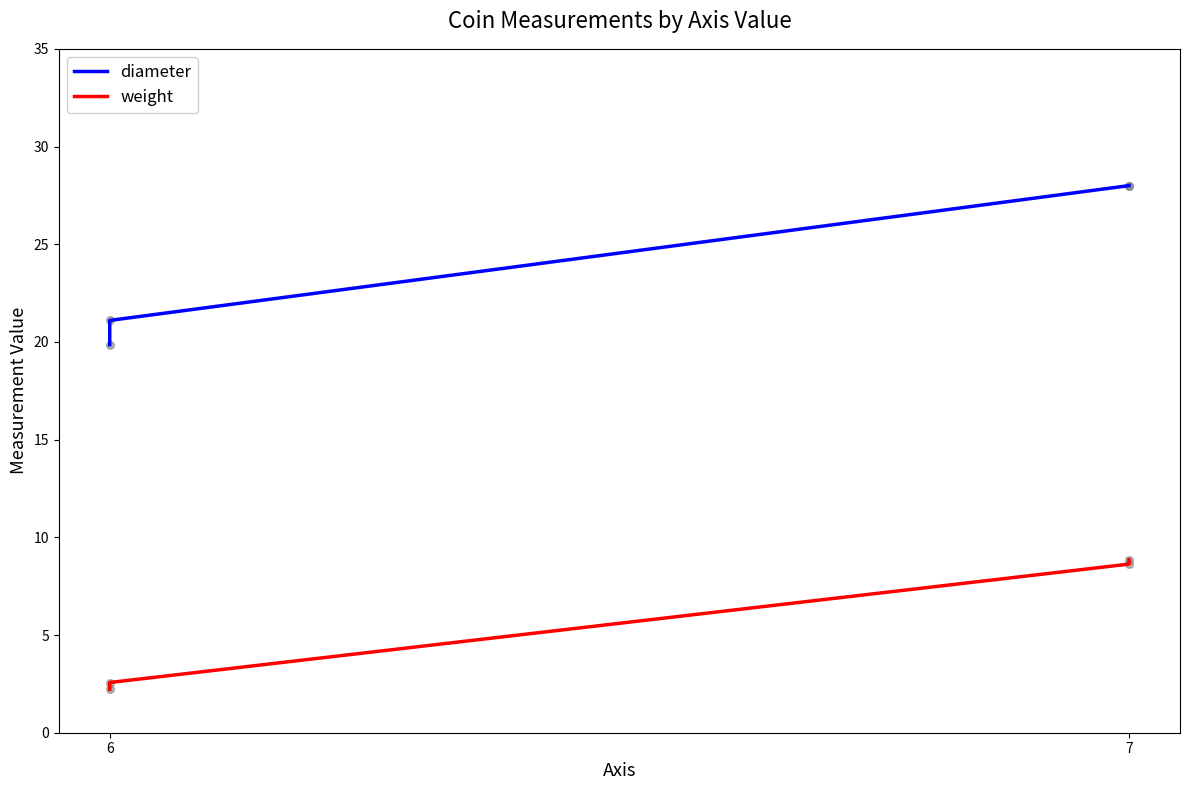

Which series has the widest spread of Y values?

diameter